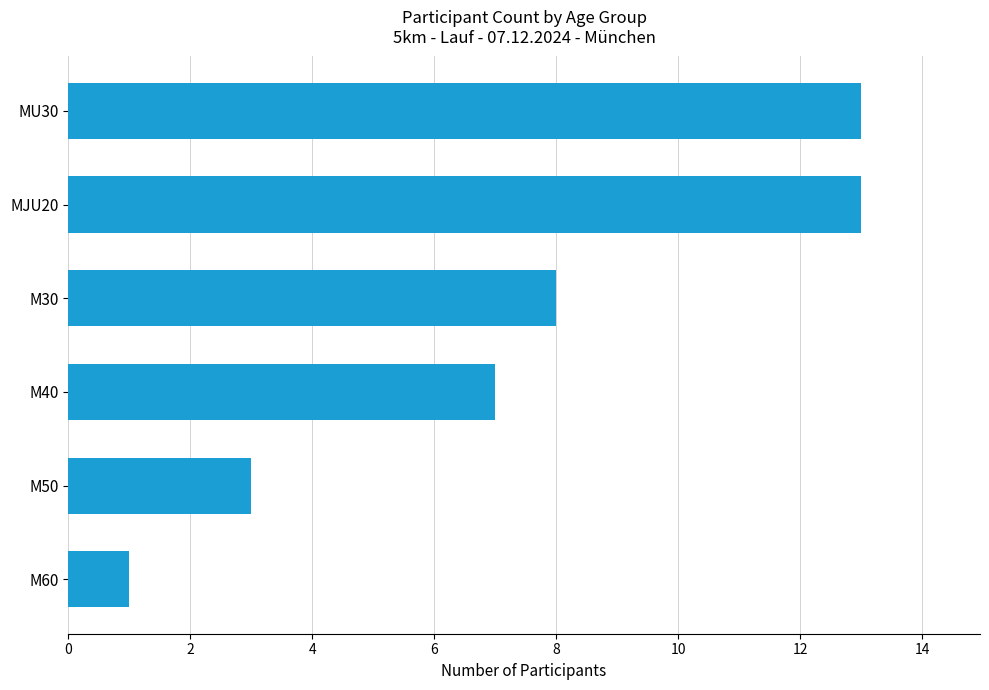

What is the average value?

8